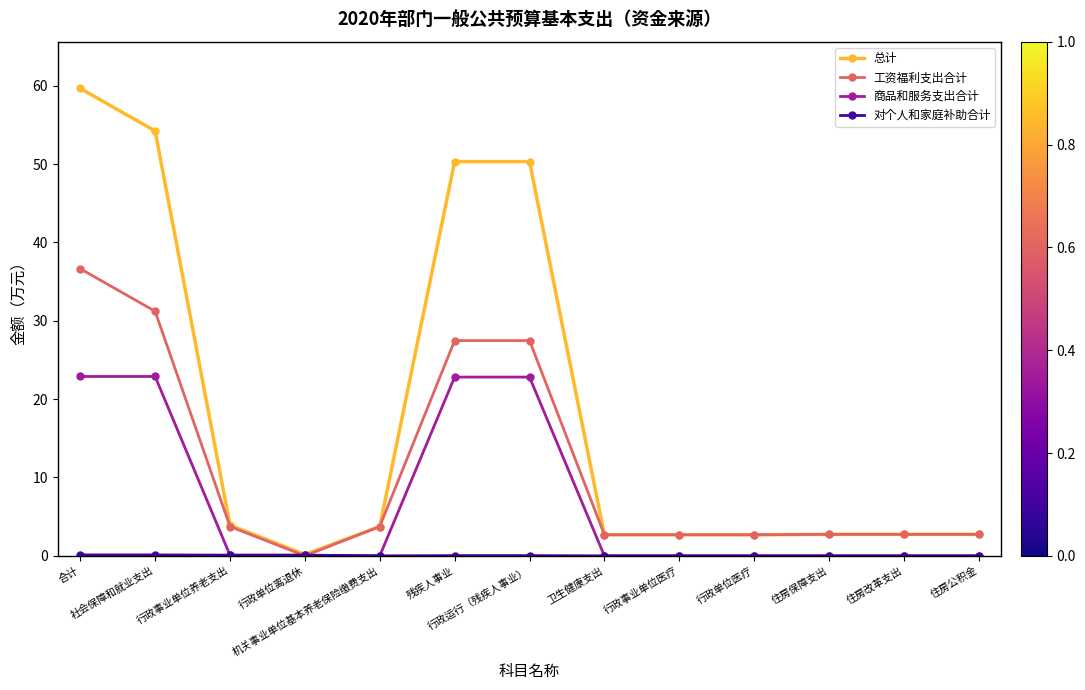

Which series has the largest total across all categories?

总计